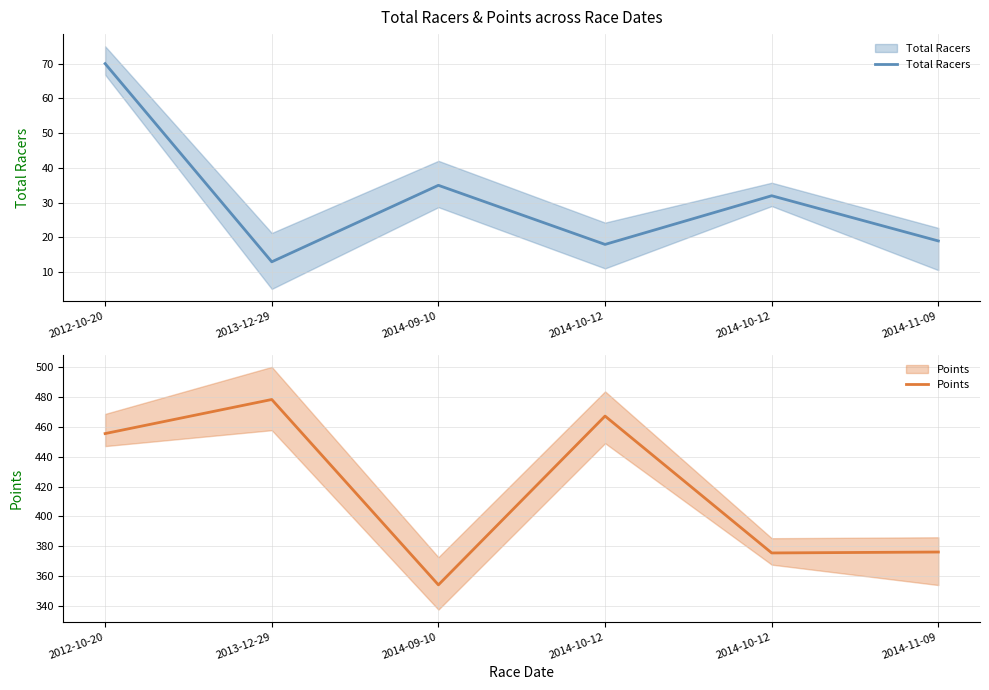

Rank the series by their maximum value, from highest to lowest.

Points, Total Racers